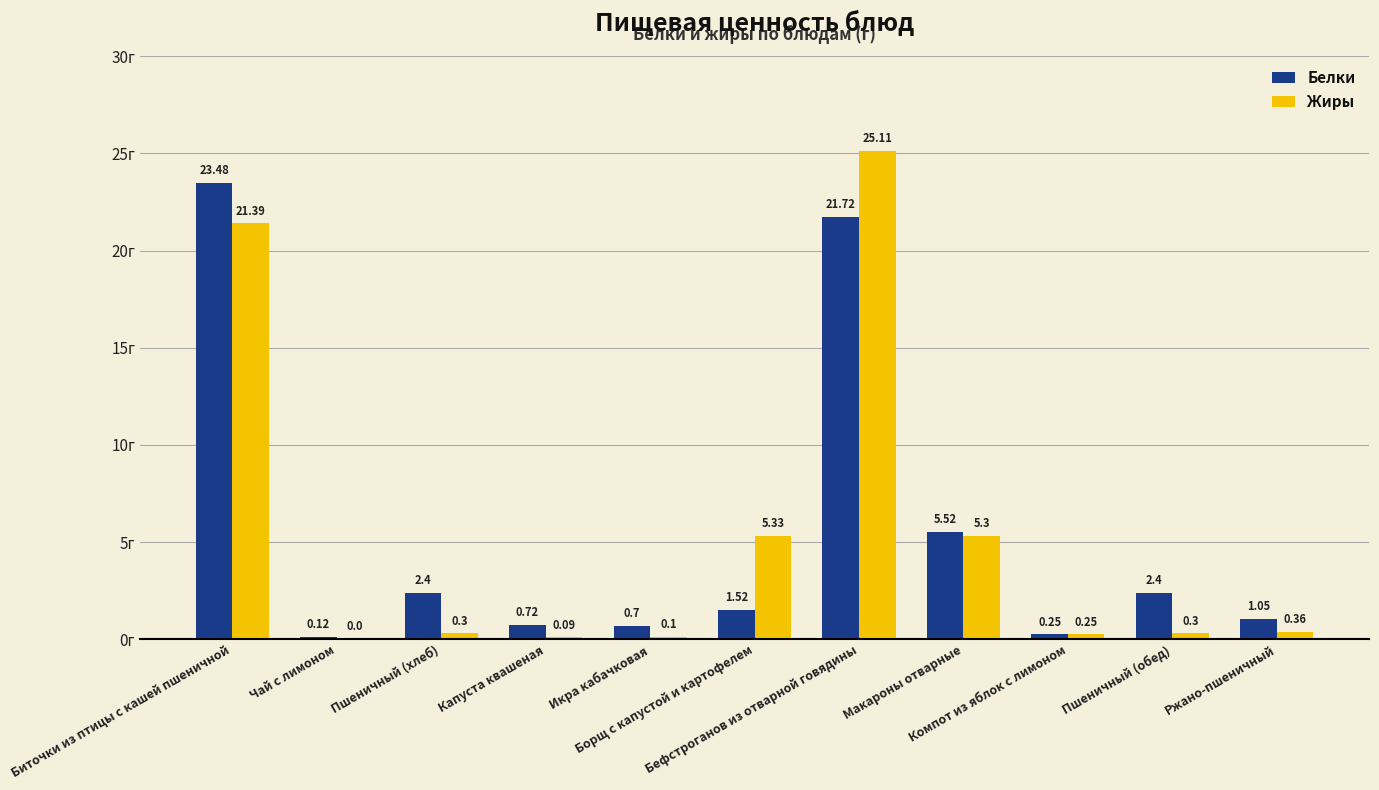

What is the sum of all Белки values?

59.9